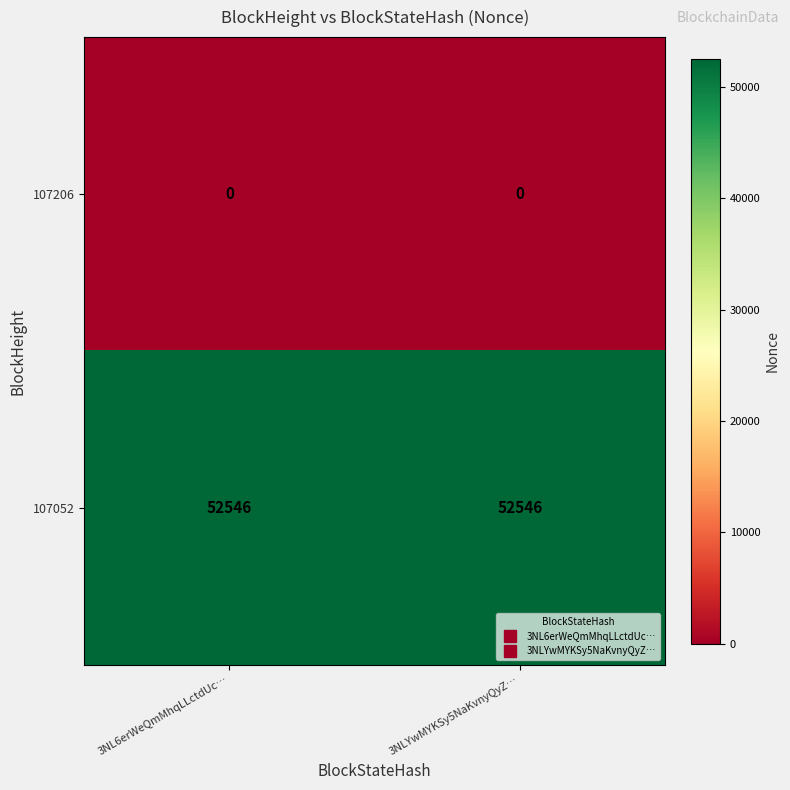

Rank the series by their average value, from lowest to highest.

107206, 107052